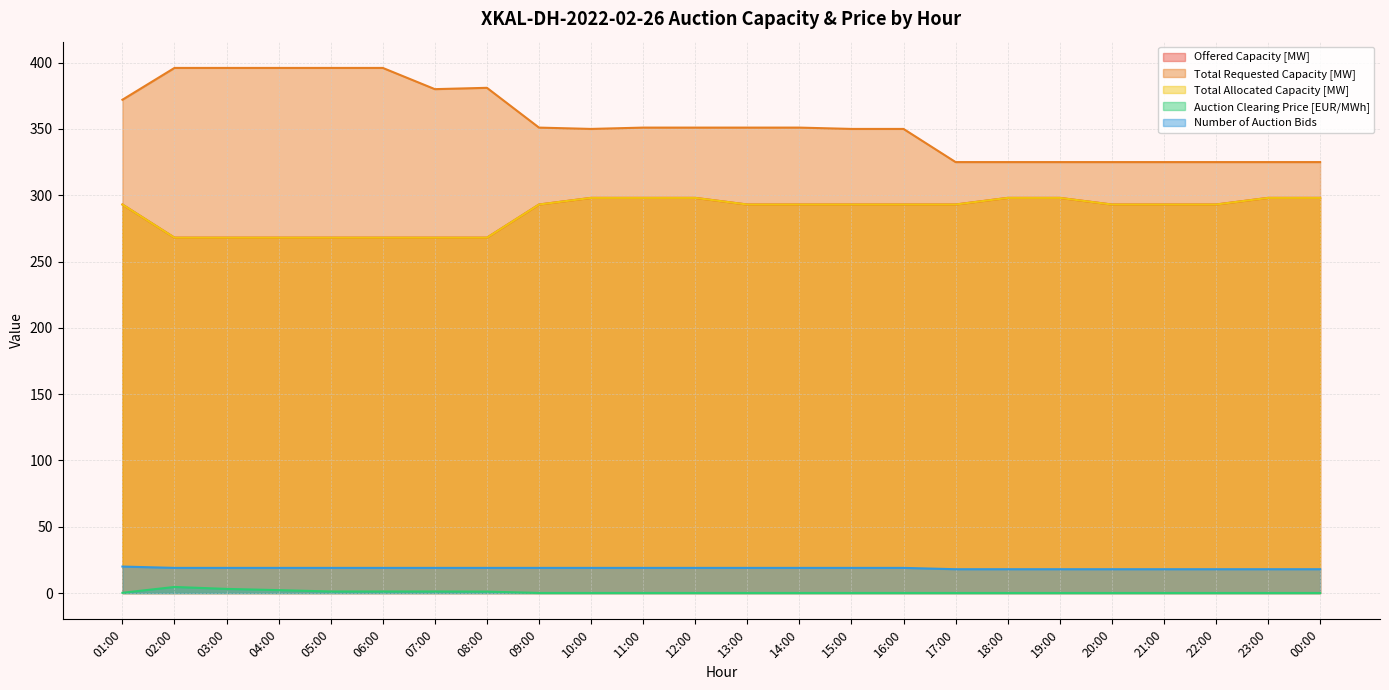

How many interior local peaks does the Auction Clearing Price [EUR/MWh] series have?

1